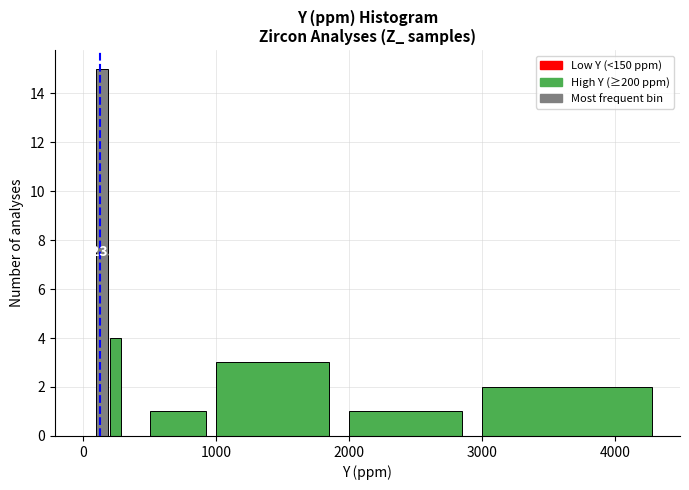

Around what value on the x-axis is the tallest bar? Give the approximate position of its centre, as read against the axis.

100